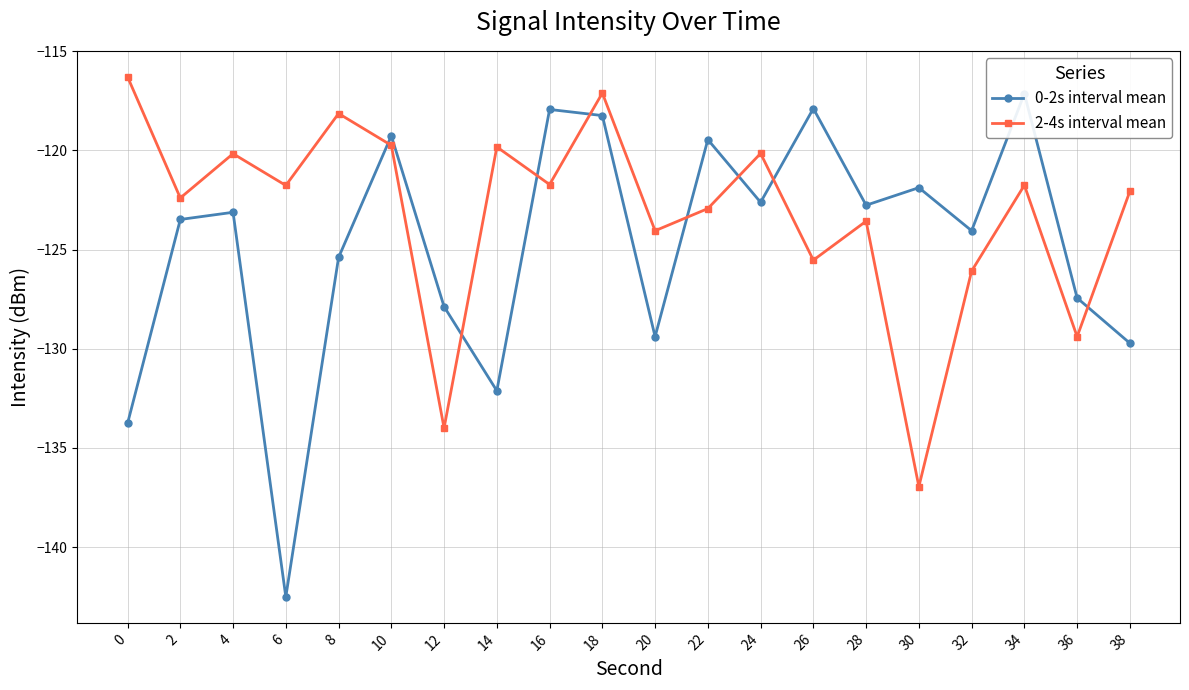

What is the value of the 2-4s interval mean point at the 4th from the left?

-121.8